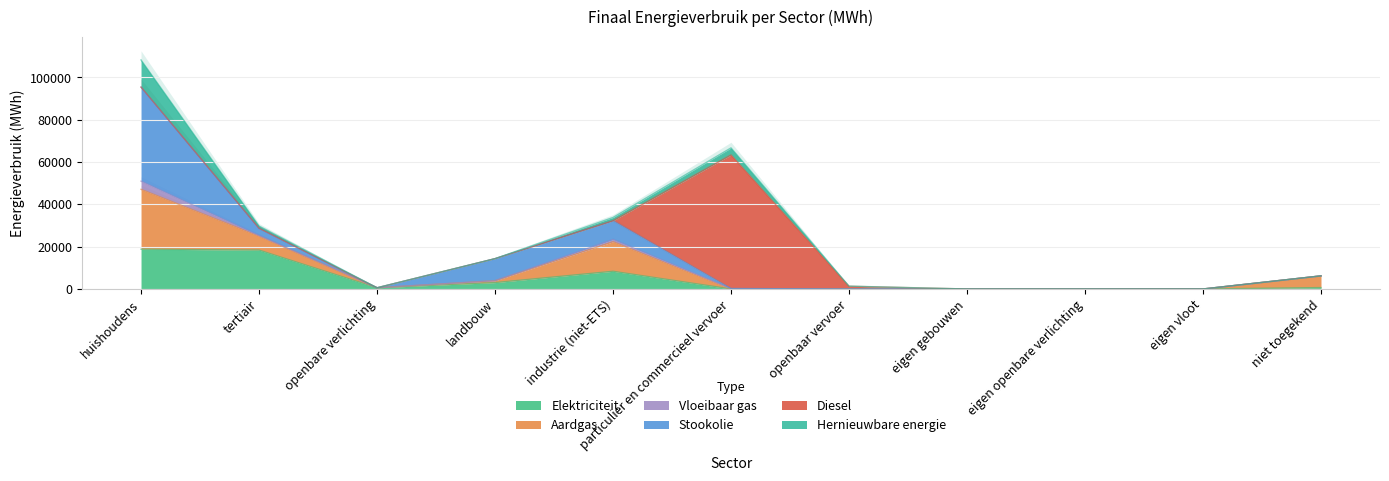

True or false: Elektriciteit and Stookolie cross at least once.

True